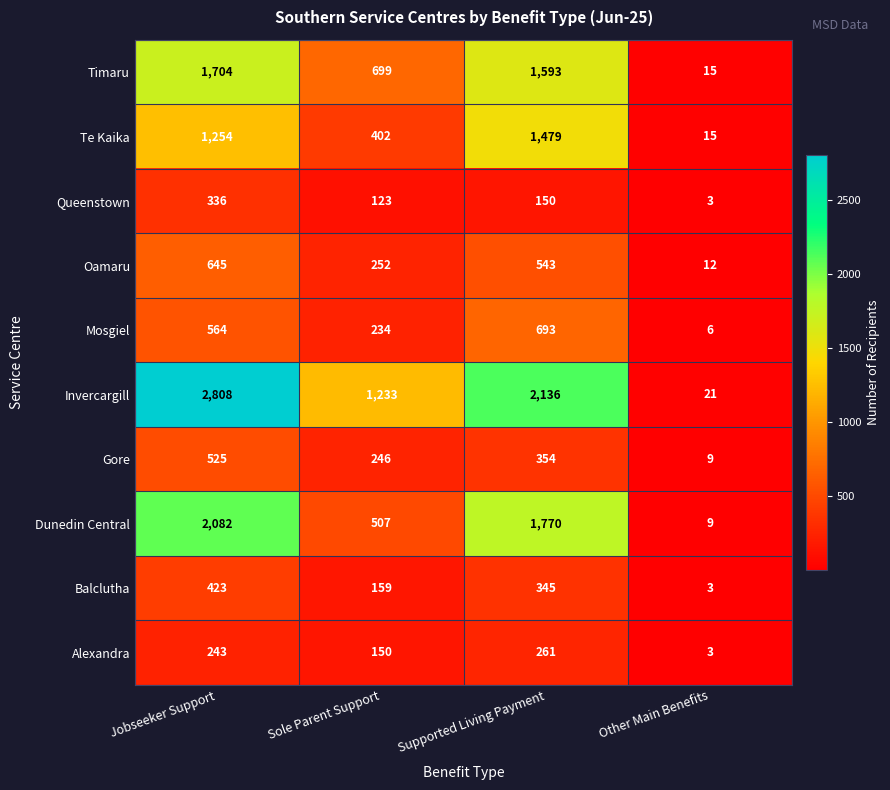

Rank the series by their maximum value, from lowest to highest.

Alexandra, Queenstown, Balclutha, Gore, Oamaru, Mosgiel, Te Kaika, Timaru, Dunedin Central, Invercargill